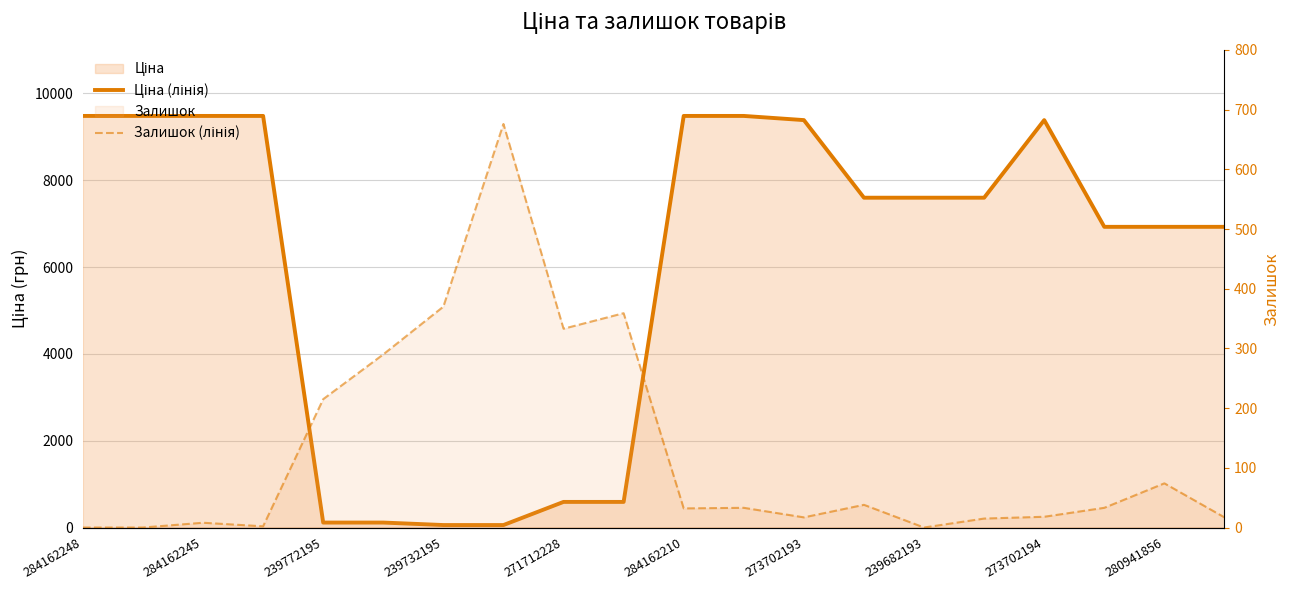

How many data points in Залишок (лінія) are above 33?

8